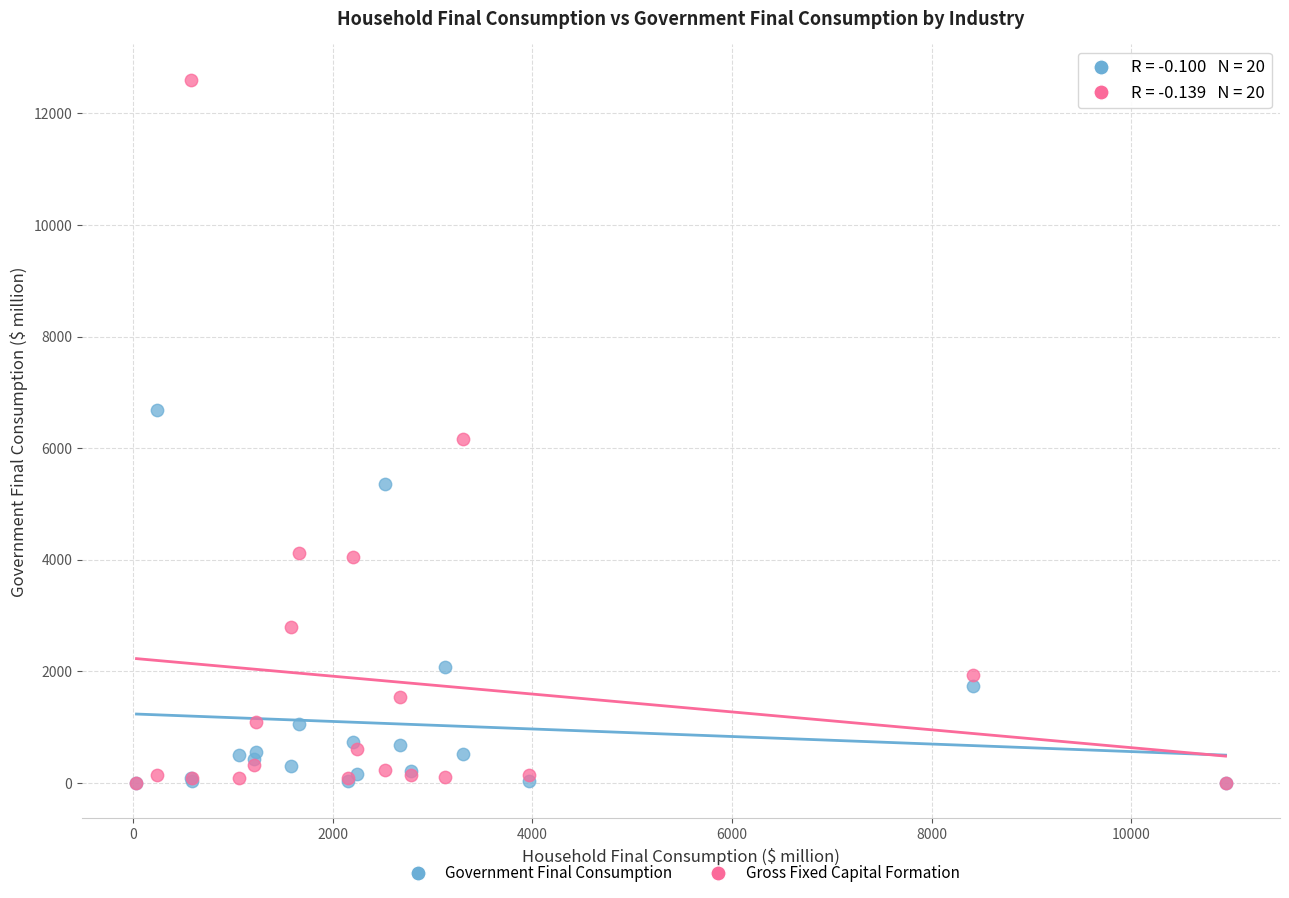

Which series has the largest Y range (max minus min)?

Gross Fixed Capital Formation